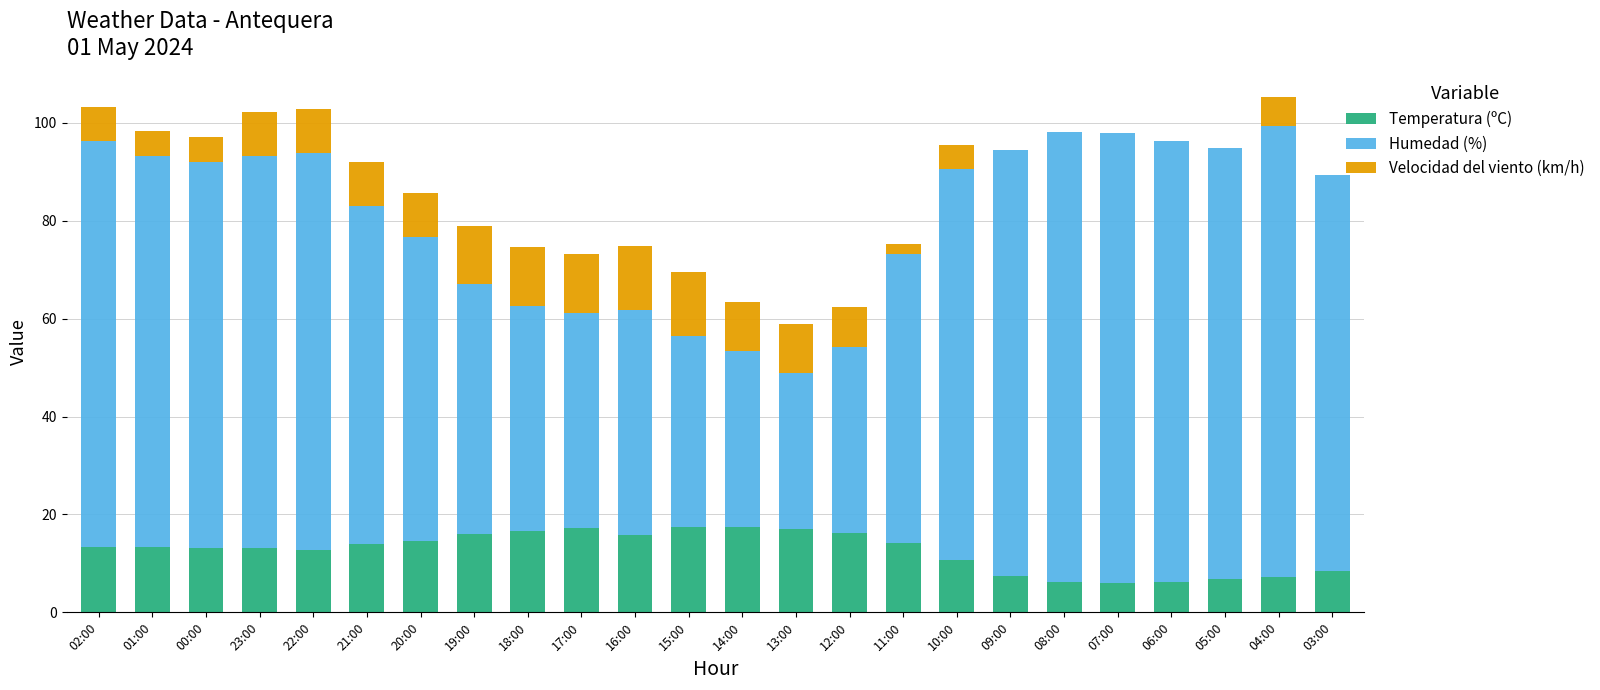

What is the total value across all series at 03:00?

89.4